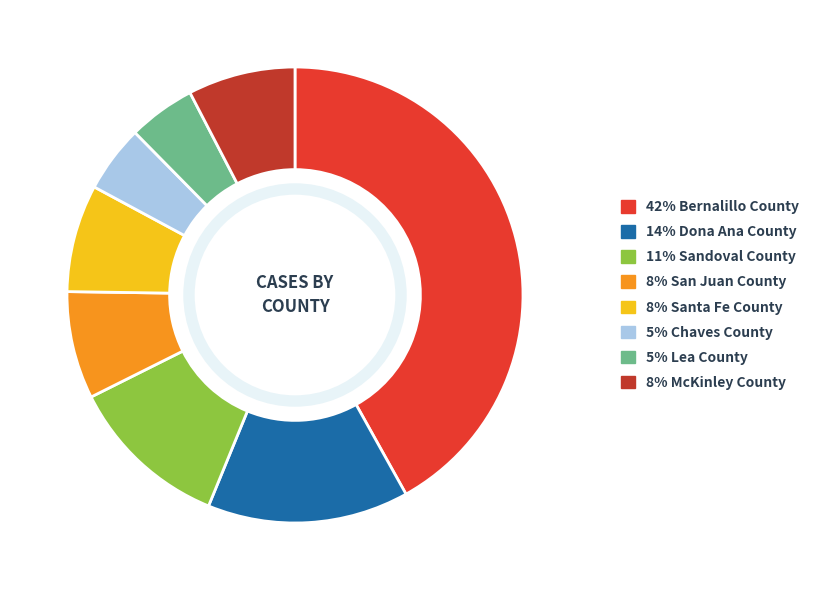

Count the number of slices in the pie.

8